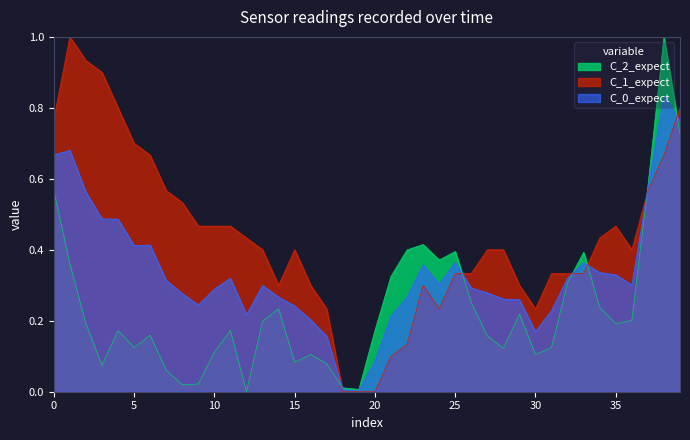

Reading right to left, transcribe all the data shown in this chart.

temperature: 0.8	0.7	0.6	0.4	0.5	0.4	0.3	0.3	0.3	0.2	0.3	0.4	0.4	0.3	0.3	0.2	0.3	0.1	0.1	0.0	0.0	0.0	0.2	0.3	0.4	0.3	0.4	0.4	0.5	0.5	0.5	0.5	0.6	0.7	0.7	0.8	0.9	0.9	1.0	0.8
humidity: 0.7	1.0	0.6	0.2	0.2	0.2	0.4	0.3	0.1	0.1	0.2	0.1	0.2	0.3	0.4	0.4	0.4	0.4	0.3	0.2	0.0	0.0	0.1	0.1	0.1	0.2	0.2	0.0	0.2	0.1	0.0	0.0	0.1	0.2	0.1	0.2	0.1	0.2	0.4	0.6